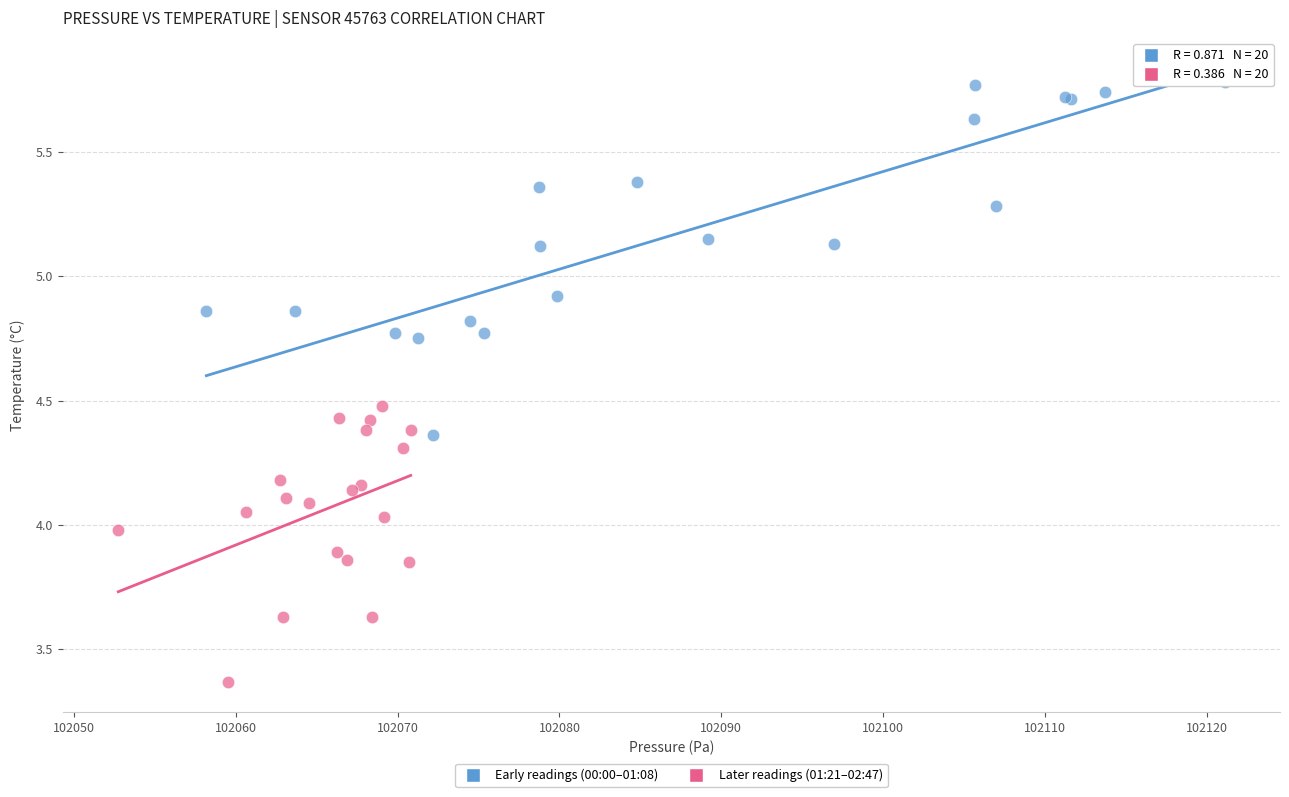

What are all the series names shown in the legend?

Early readings (00:00–01:08), Later readings (01:21–02:47)